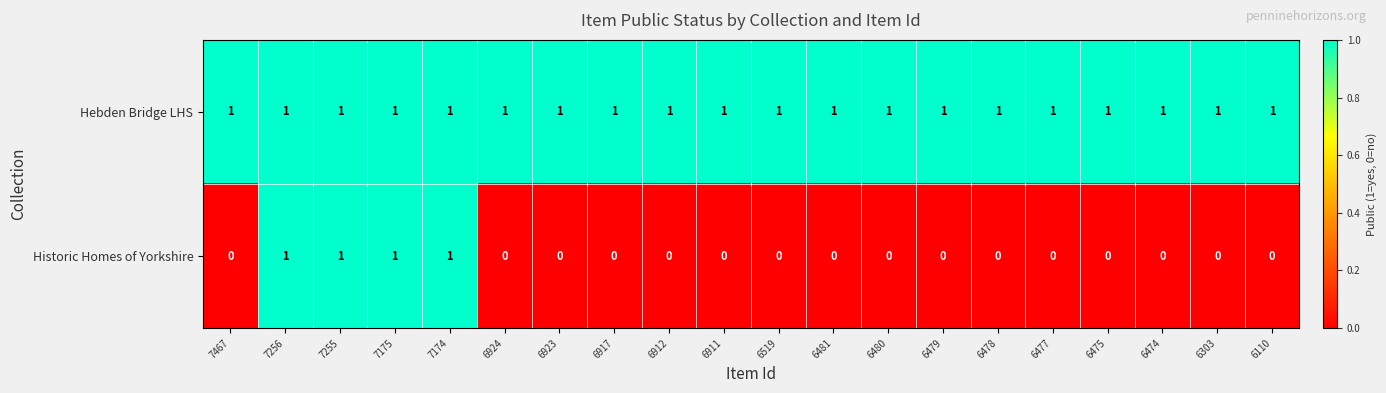

The value of Historic Homes of Yorkshire at 6478 is 0. True or false?

True